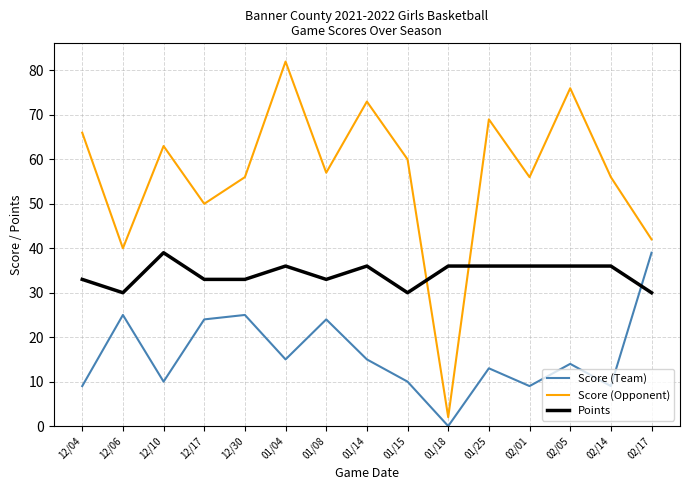

What is the difference between the Score (Team) values at 12/30 and 02/05?

11